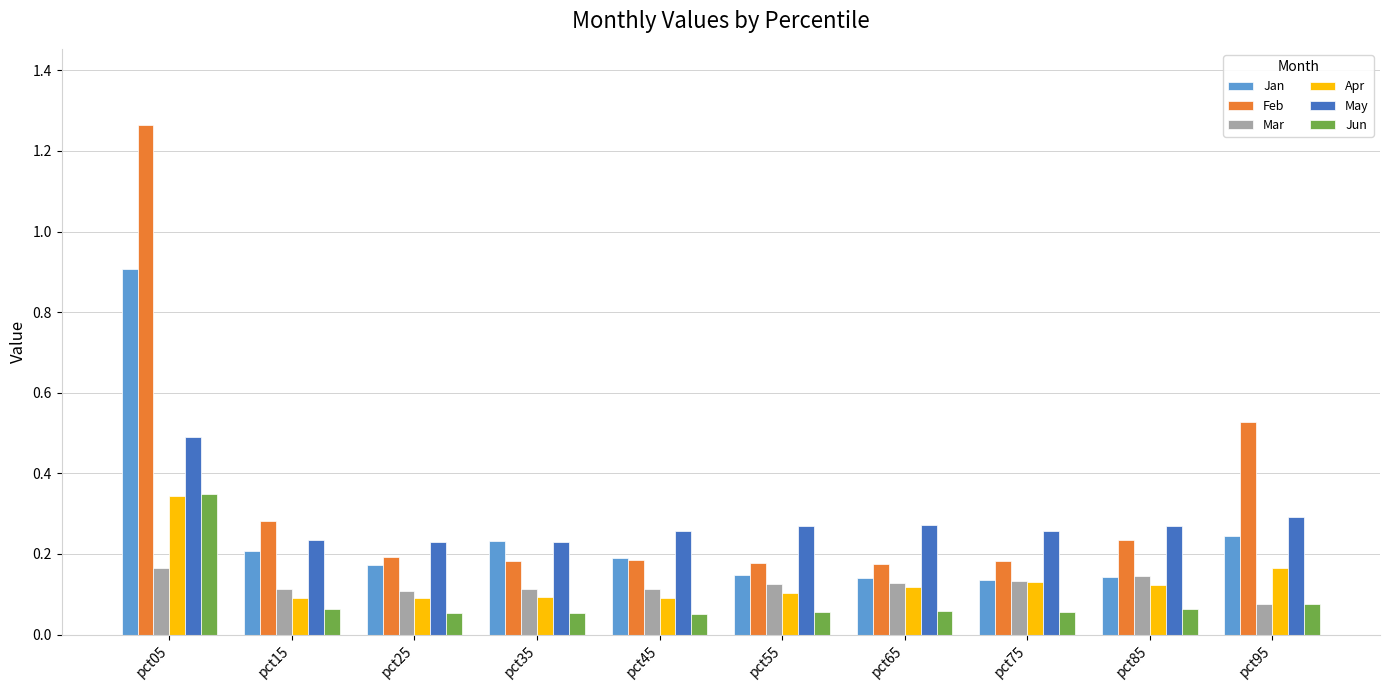

What is the sum of the Jan values at pct35 and pct45?

0.4